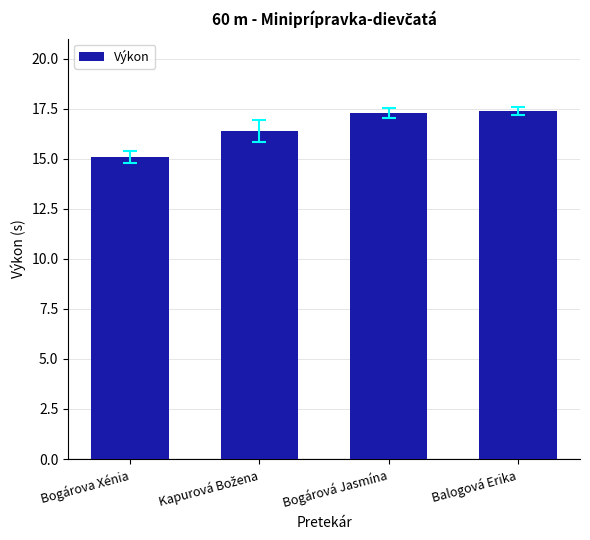

True or false: the data shows 28.0 at Bogárová Jasmína.

False